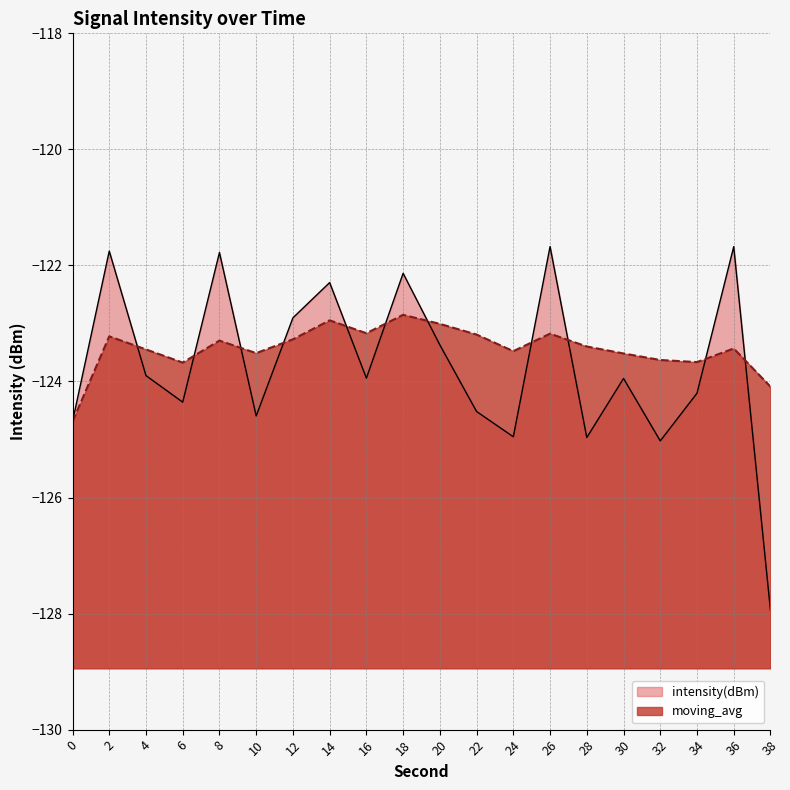

Does the chart have visible grid lines?

Yes